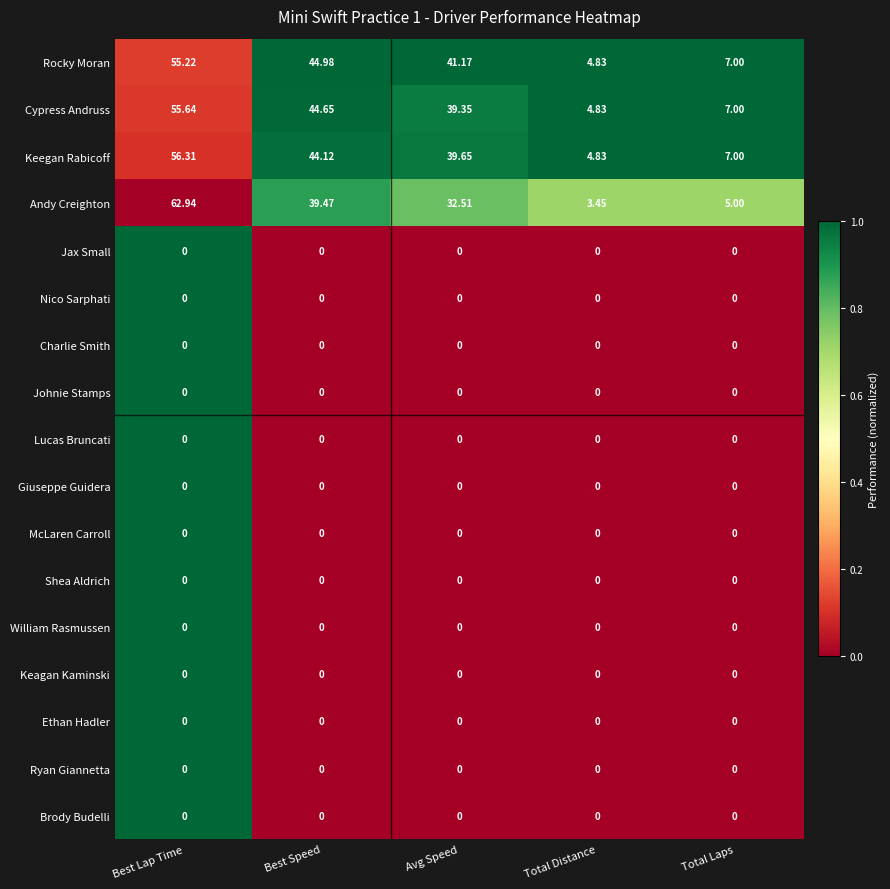

Which series has the widest spread of values?

Andy Creighton